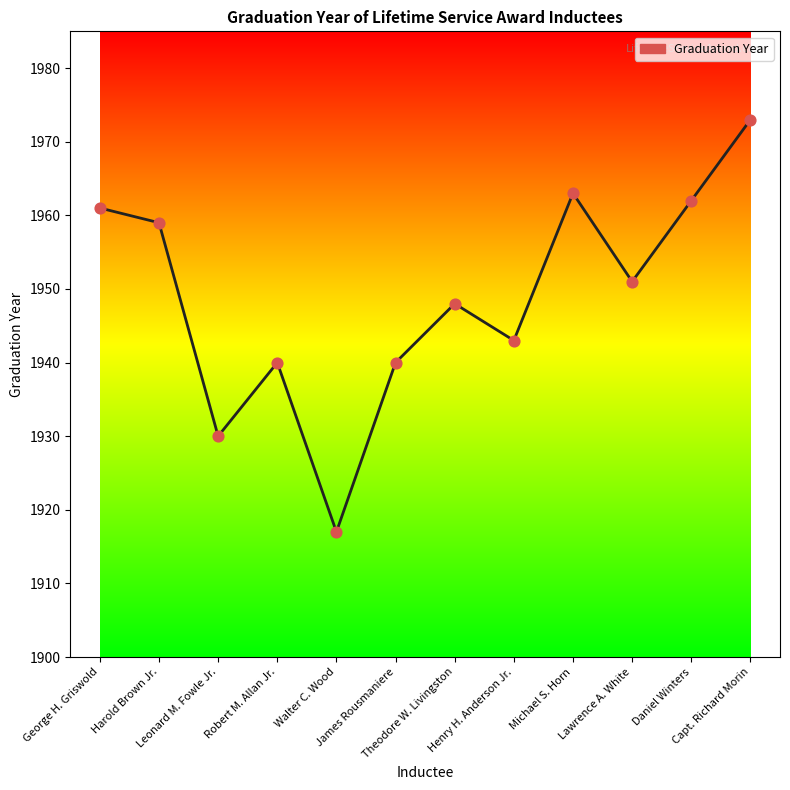

What is the change in value from Walter C. Wood to Henry H. Anderson Jr.?

+26